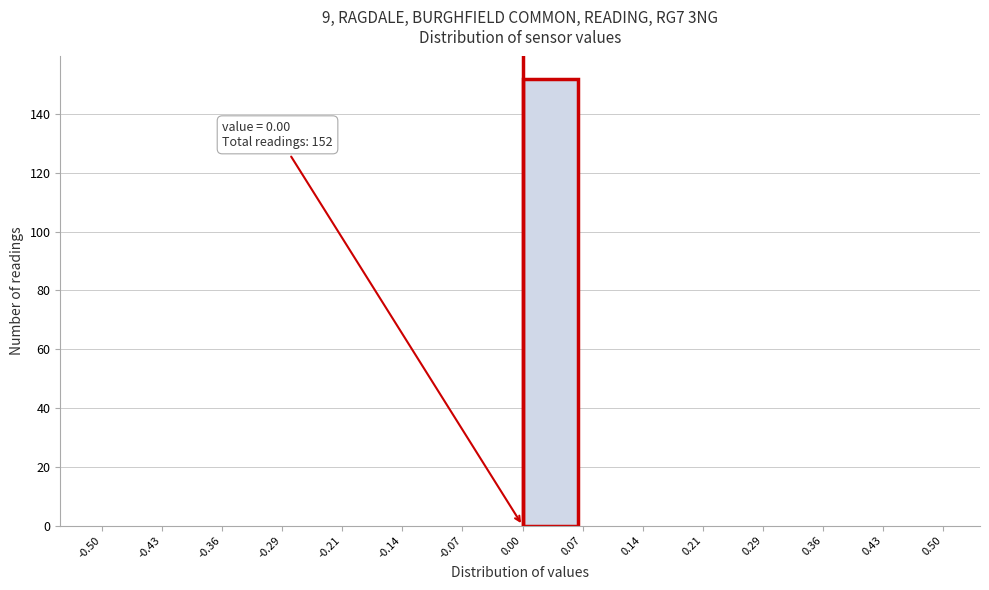

Which range on the x-axis has the tallest bar?

0.00 to 0.07